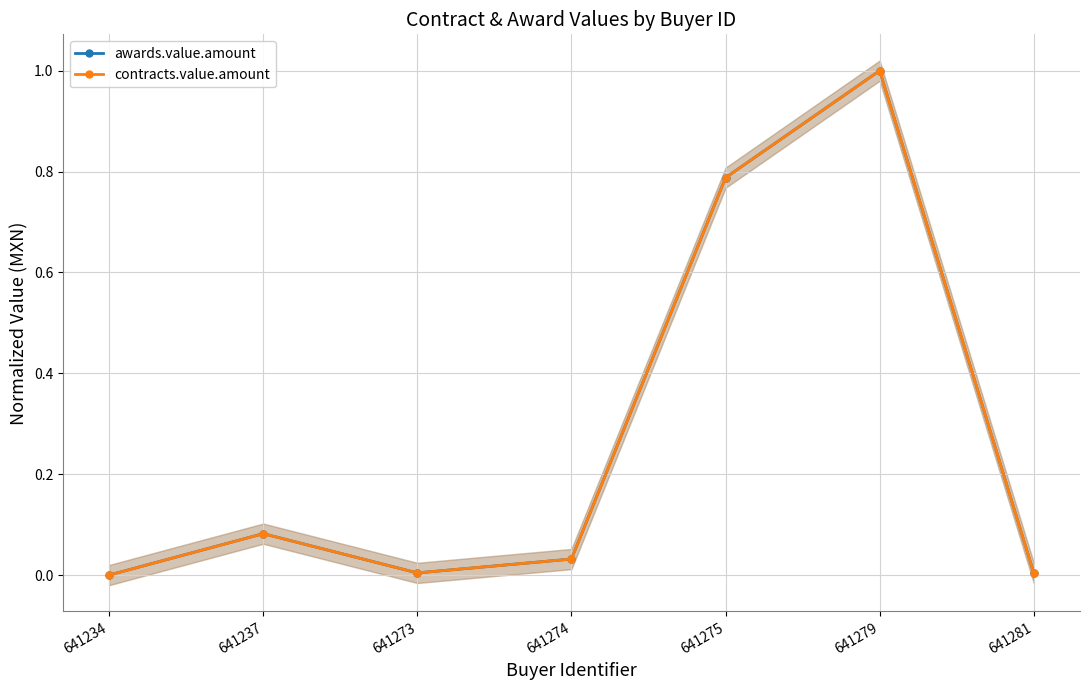

What is the greatest value displayed?

1.0